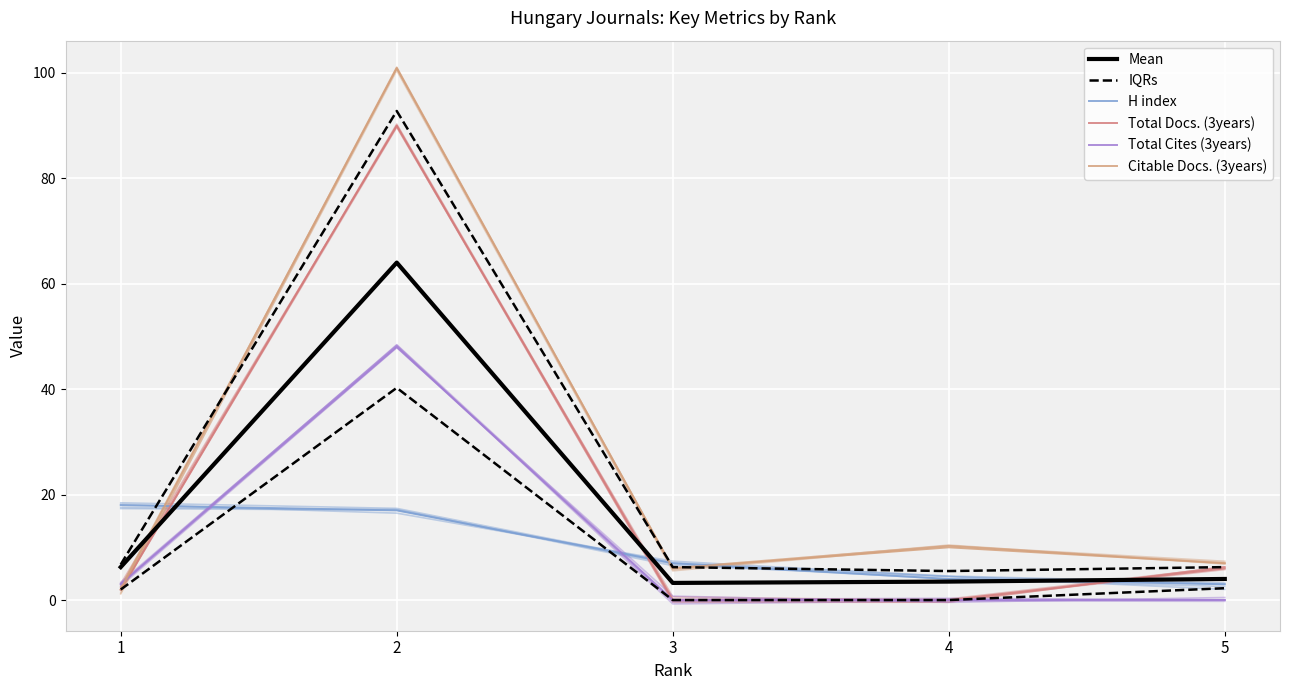

What are all the series names shown in the legend?

Mean, IQRs, H index, Total Docs. (3years), Total Cites (3years), Citable Docs. (3years)